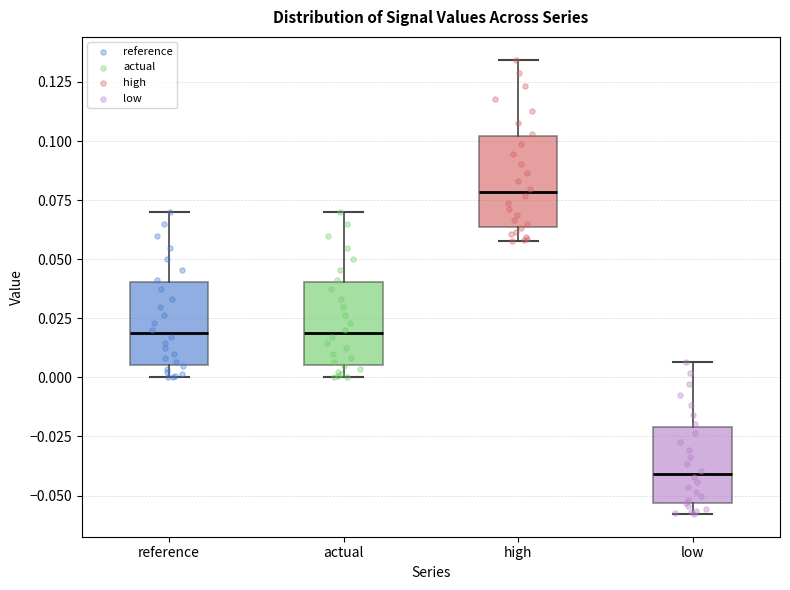

Which box's median line is the highest?

high